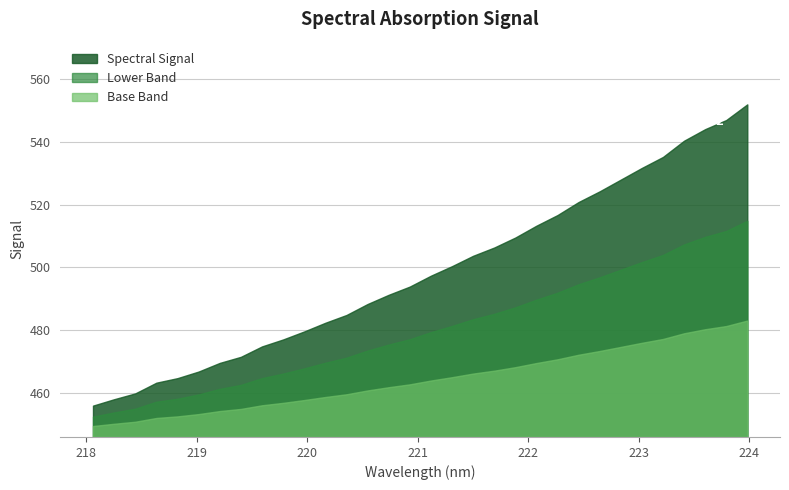

What is the smallest value displayed?

449.4